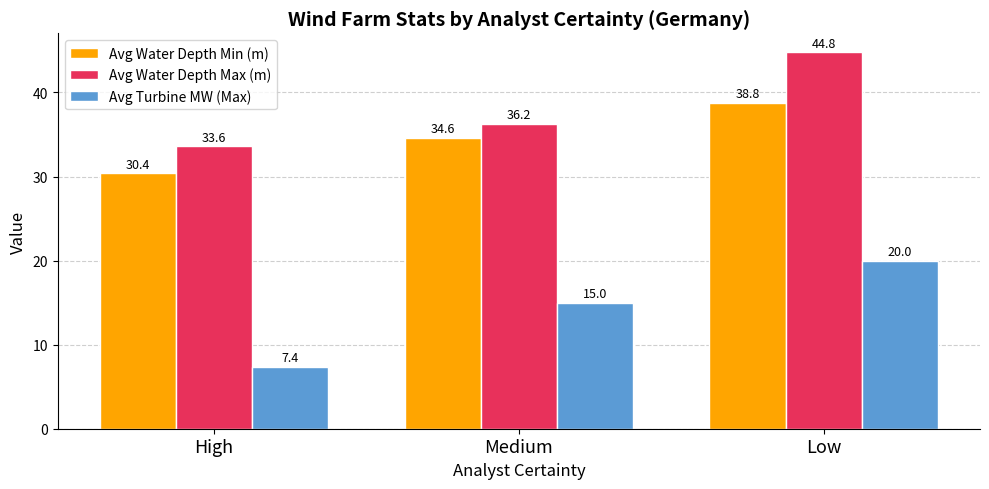

Where is Avg Water Depth Min (m) nearest to the value 34?

Medium